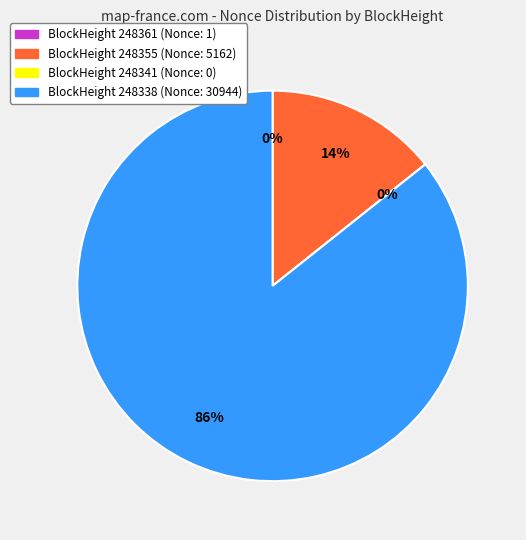

Is it true that 248355 is 14% of the pie?

True